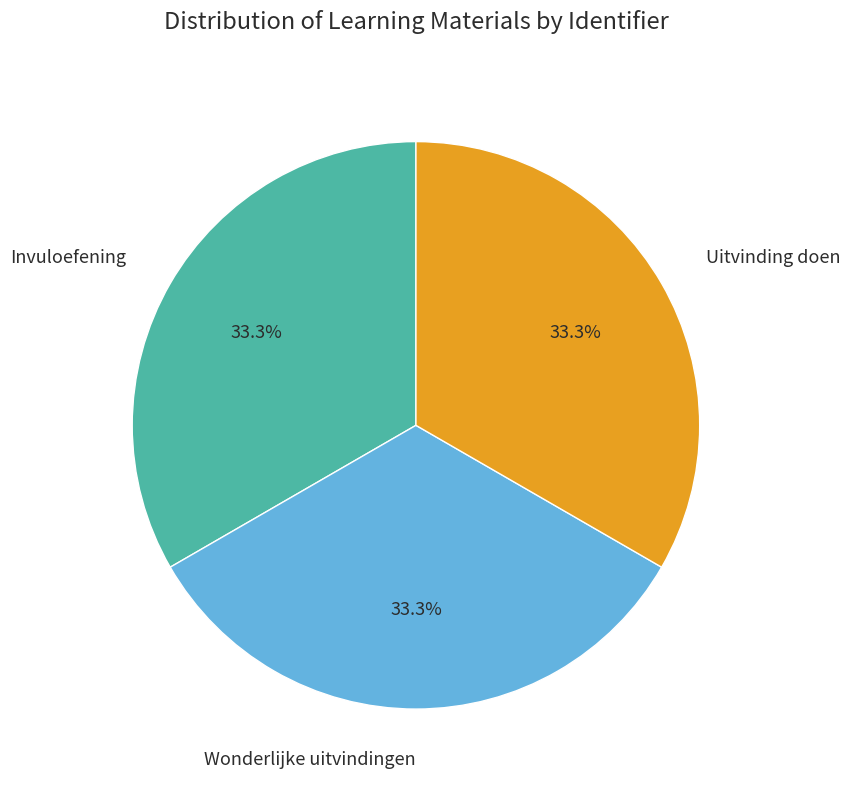

Is there a majority slice in this chart?

No